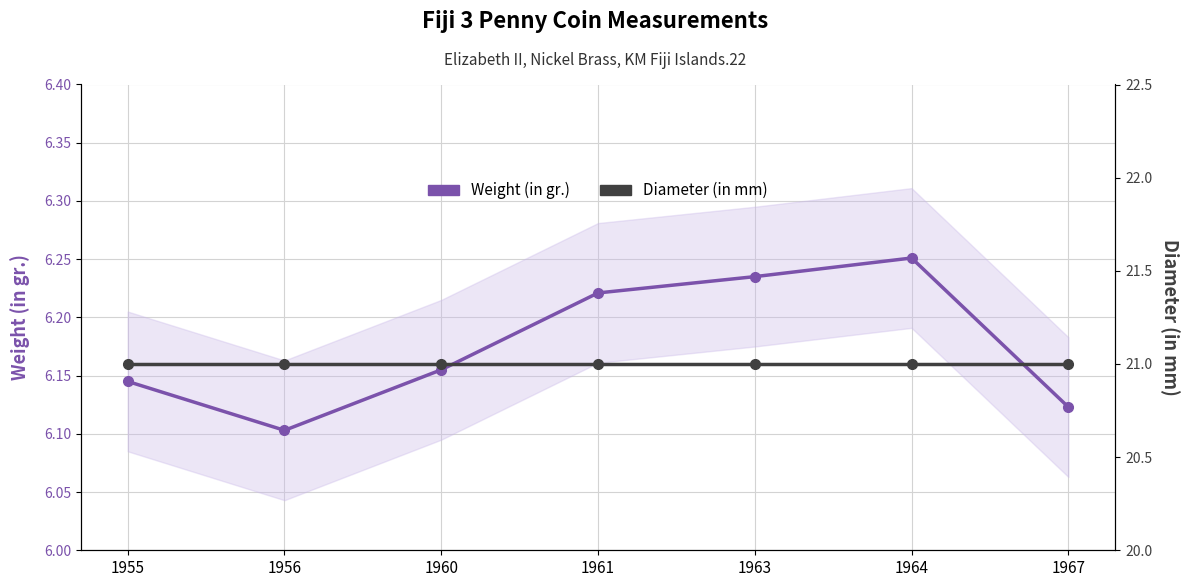

Where is Weight (in gr.) nearest to the value 6?

1956